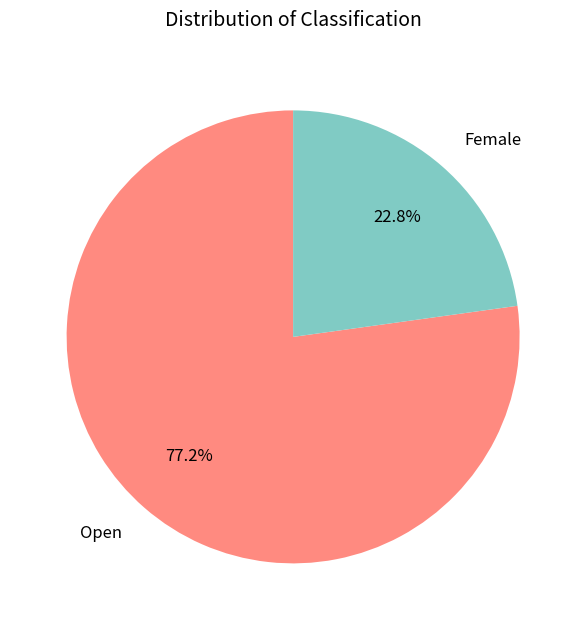

How many segments does this pie chart have?

2